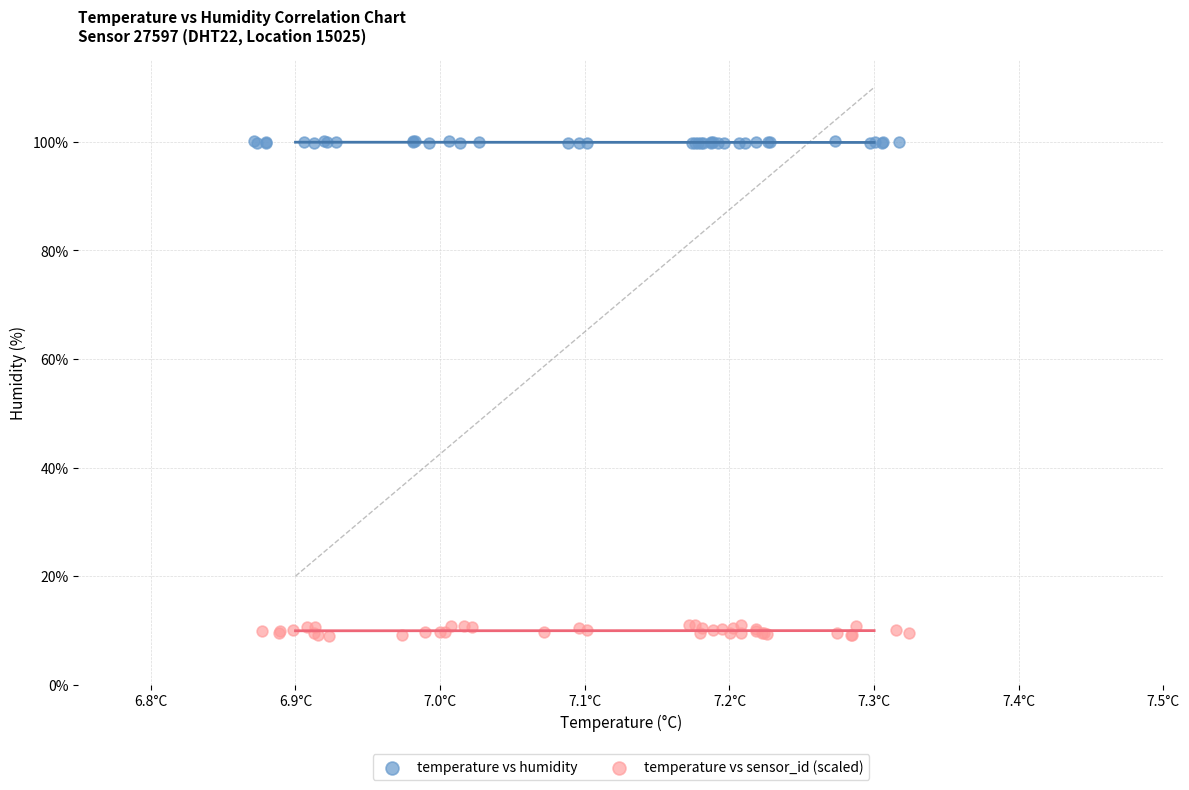

Which series has the widest spread of Y values?

temperature vs sensor_id (scaled)